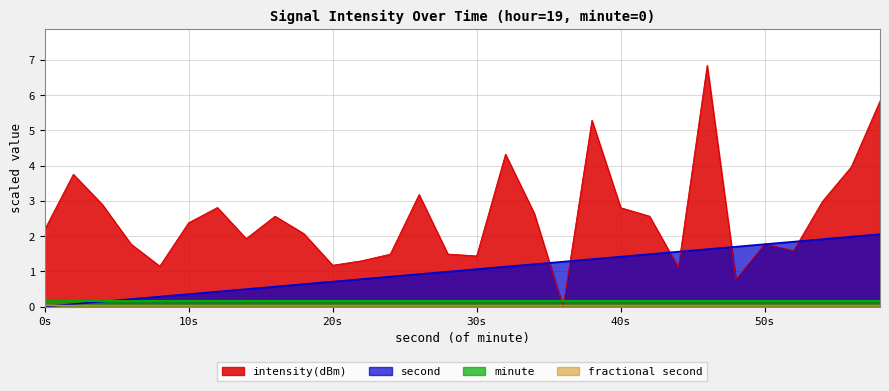

How many times do minute and intensity(dBm) cross each other?

2